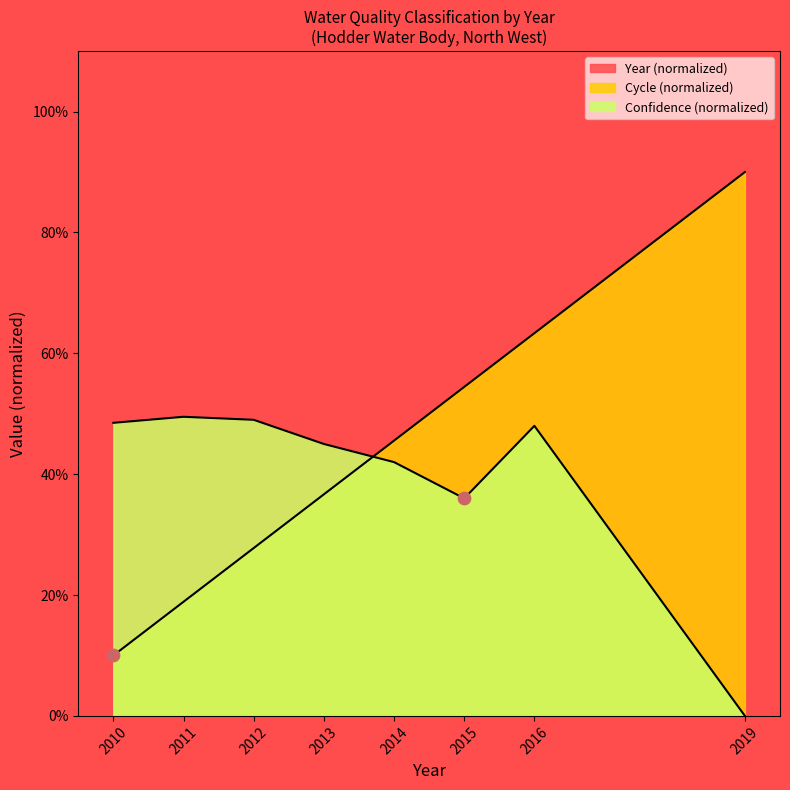

At how many categories does at least one series exceed 65?

1